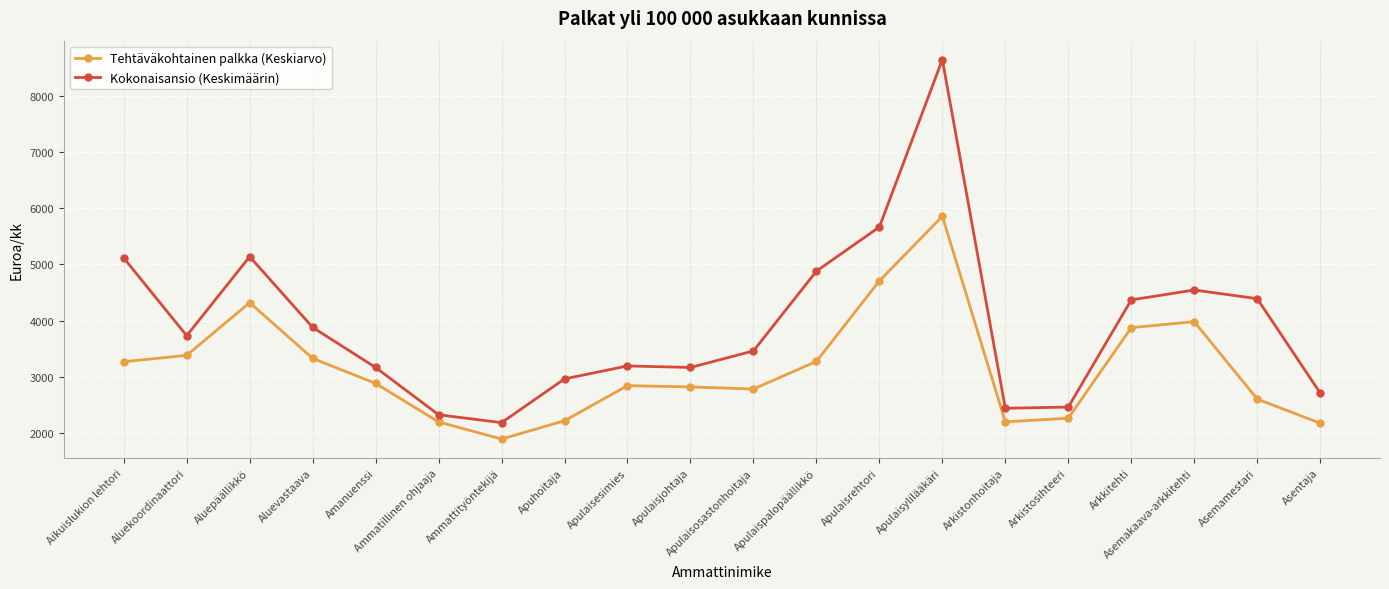

Is it true that Tehtäväkohtainen palkka (Keskiarvo) equals 2908.9 at Asentaja?

False